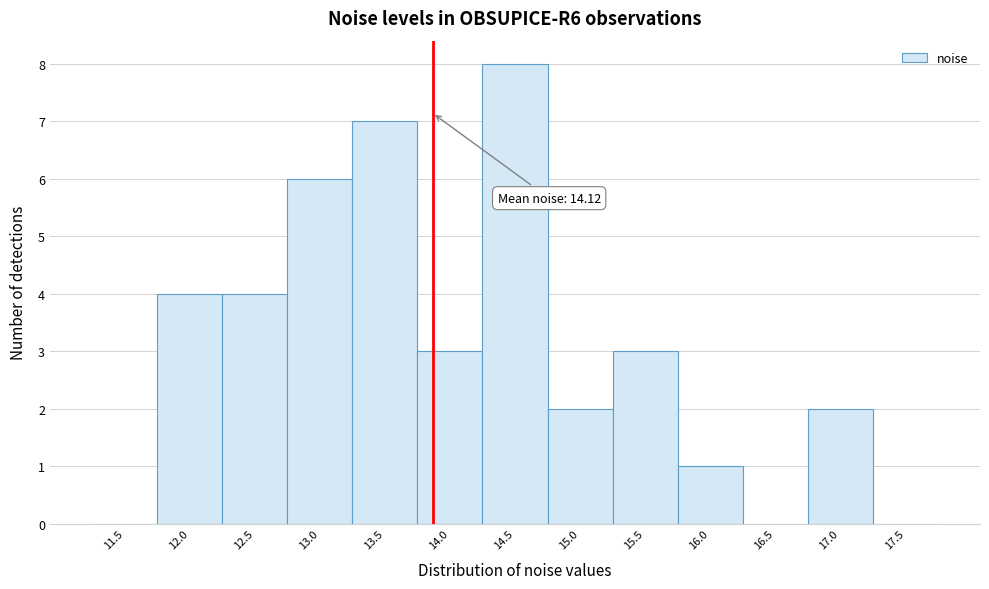

Reading left to right, transcribe all the data shown in this chart.

11.5=0	12.0=4	12.5=4	13.0=6	13.5=7	14.0=3	14.5=8	15.0=2	15.5=3	16.0=1	16.5=0	17.0=2	17.5=0